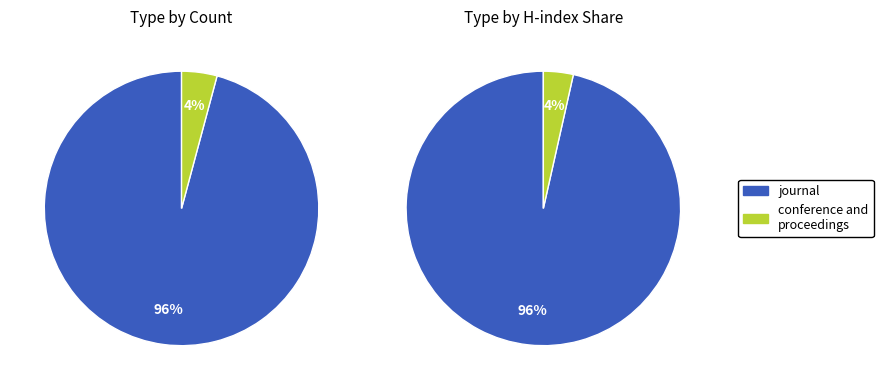

How many segments does this pie chart have?

2